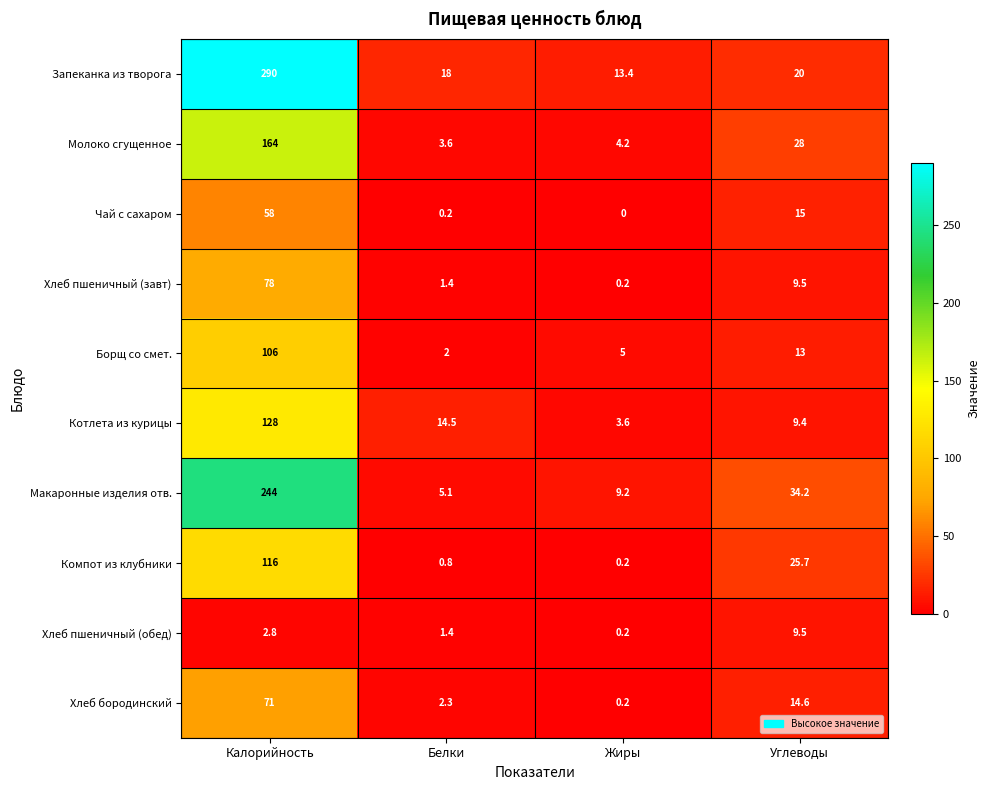

Which category has the lowest value across all series?

Жиры